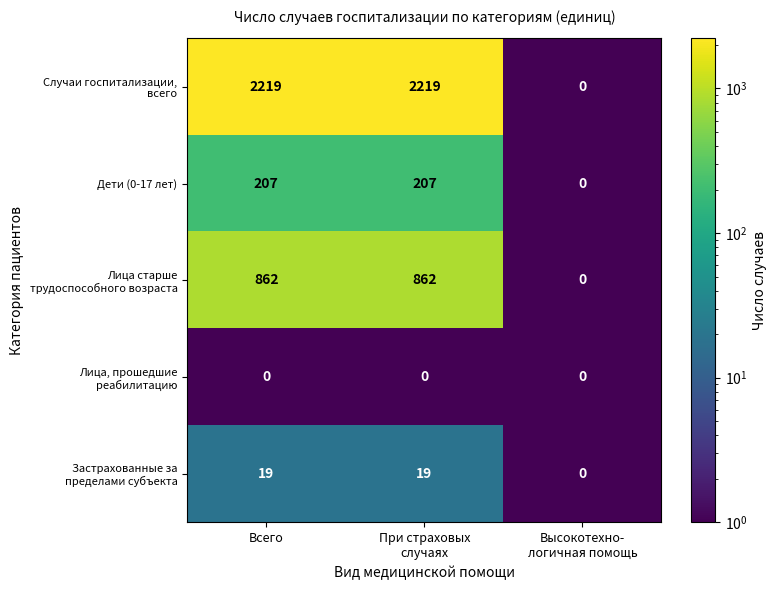

The Дети (0-17 лет) series shows 207 at Всего. True or false?

True